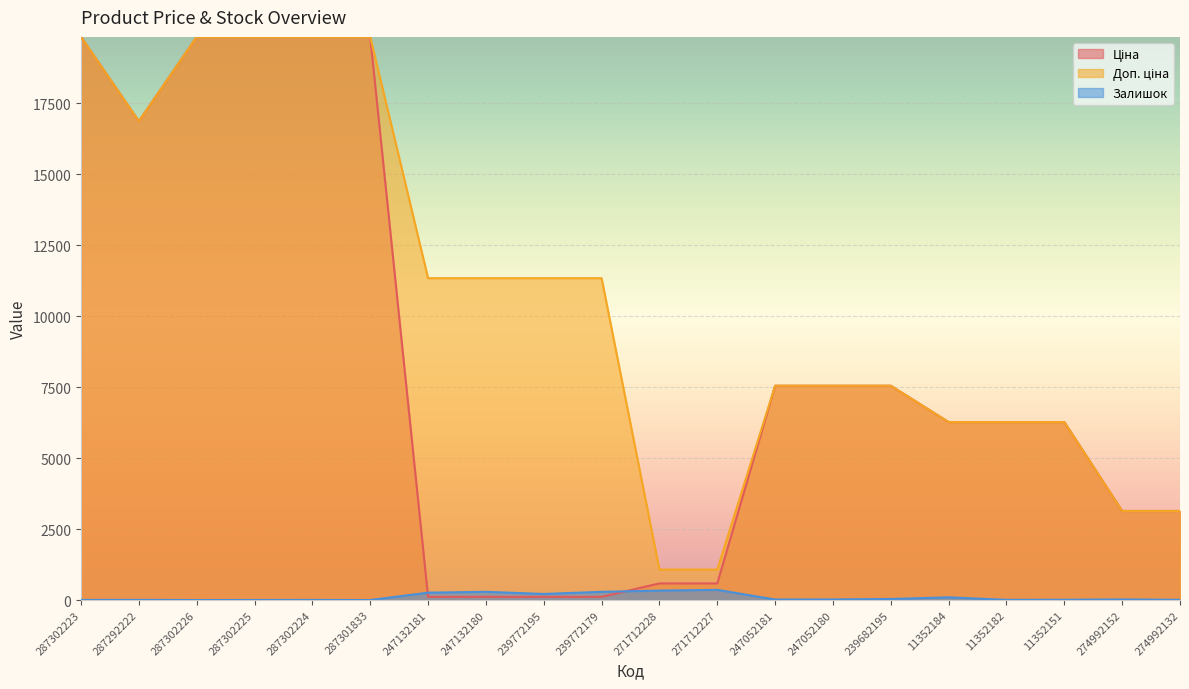

At which category does Залишок reach its first local peak?

287292222